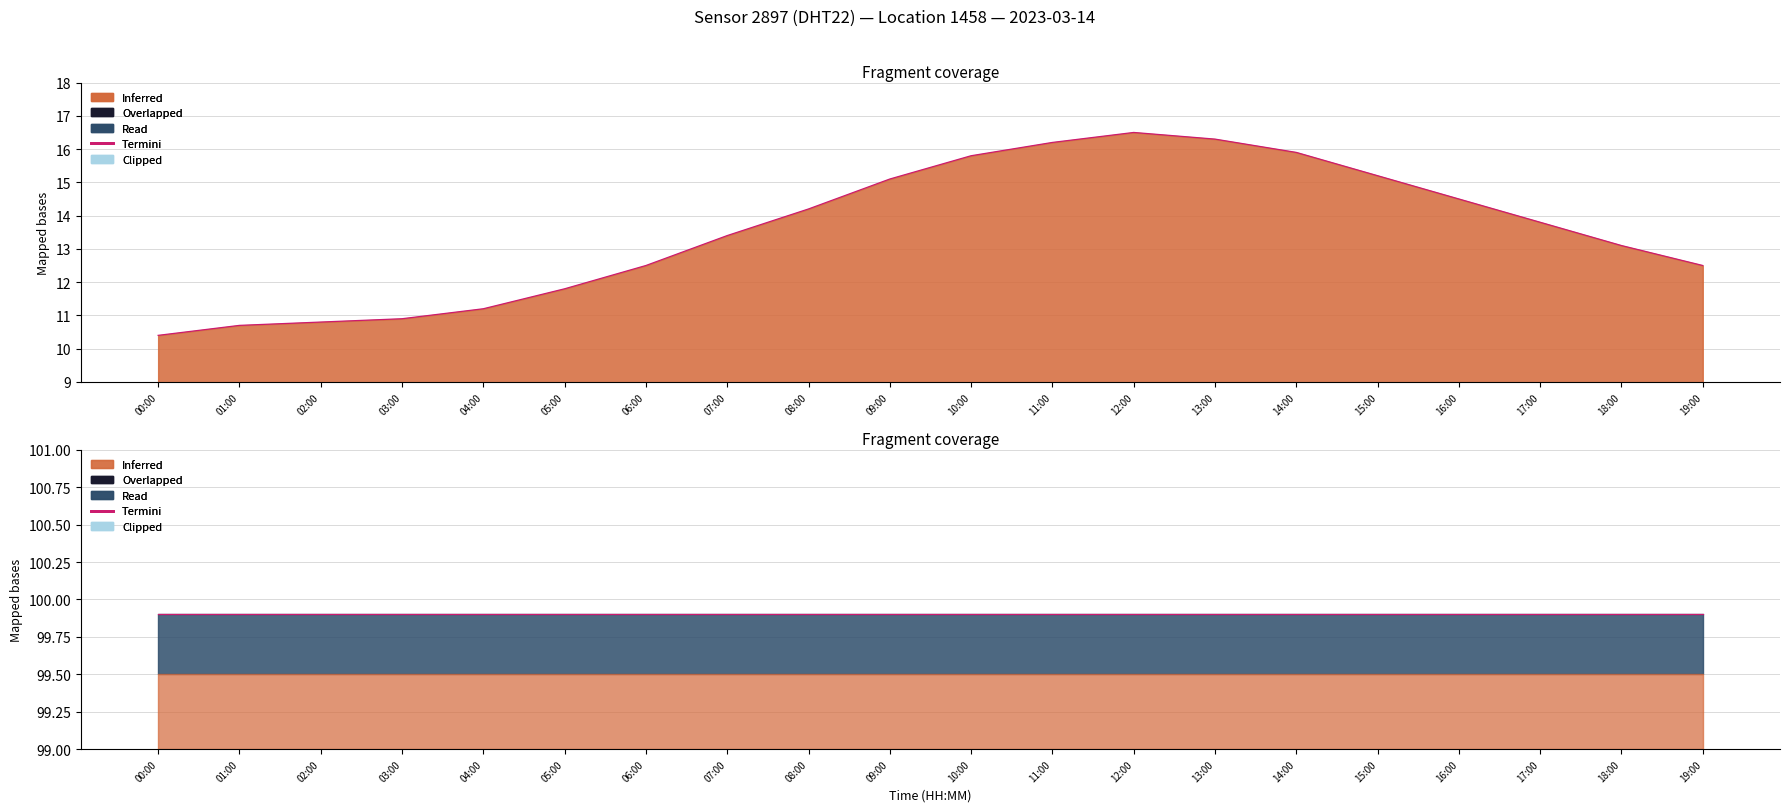

Reading left to right, what are all the values shown in this chart?

00:00=10.4	01:00=10.7	02:00=10.8	03:00=10.9	04:00=11.2	05:00=11.8	06:00=12.5	07:00=13.4	08:00=14.2	09:00=15.1	10:00=15.8	11:00=16.2	12:00=16.5	13:00=16.3	14:00=15.9	15:00=15.2	16:00=14.5	17:00=13.8	18:00=13.1	19:00=12.5